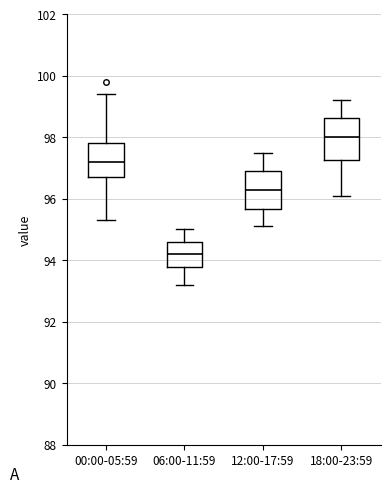

Which box has the highest median line?

18:00-23:59